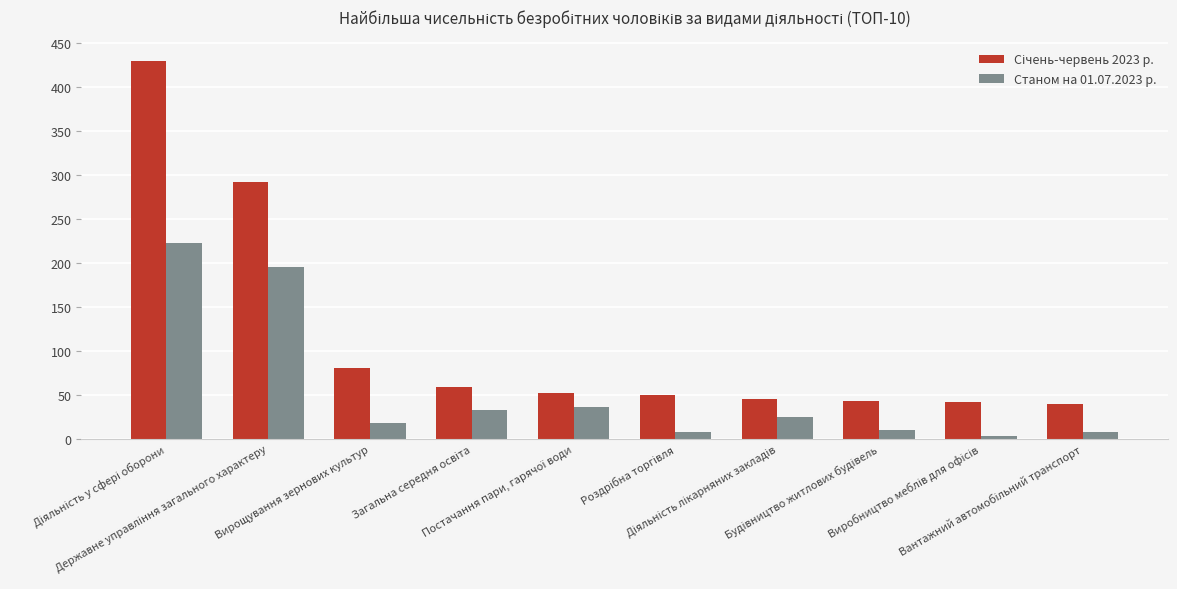

What is the maximum value shown in the chart?

429